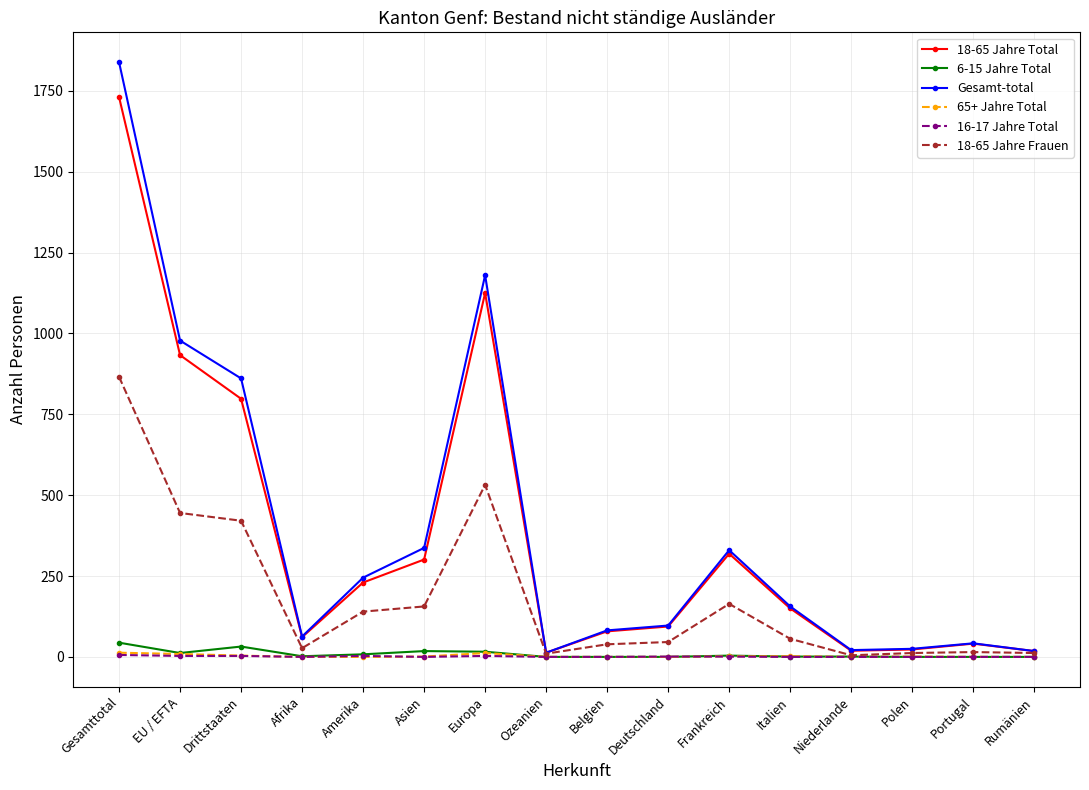

How many lines are shown in the chart?

6